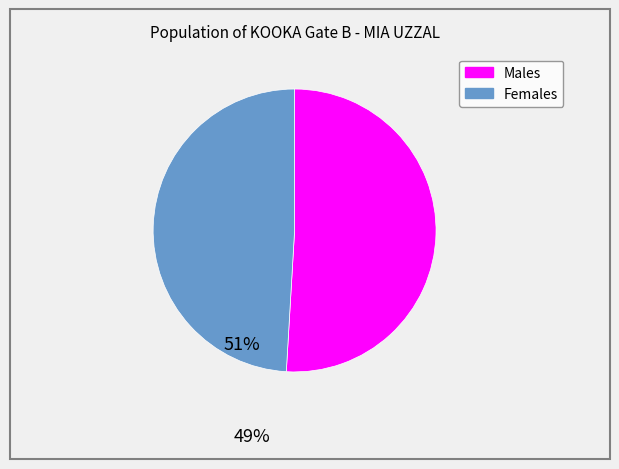

Does any single category account for the majority?

Yes